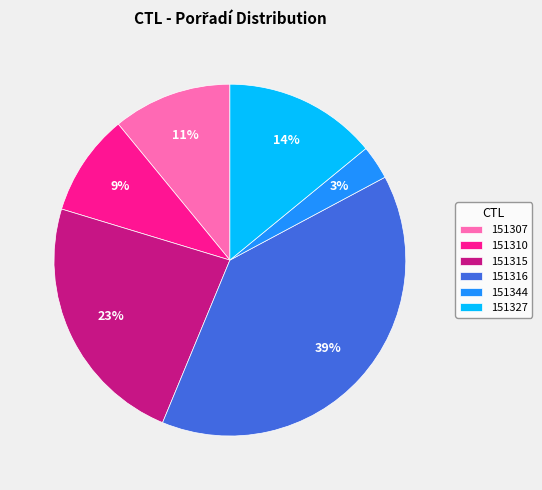

Do 151316 and 151310 together represent more than half of the pie?

No